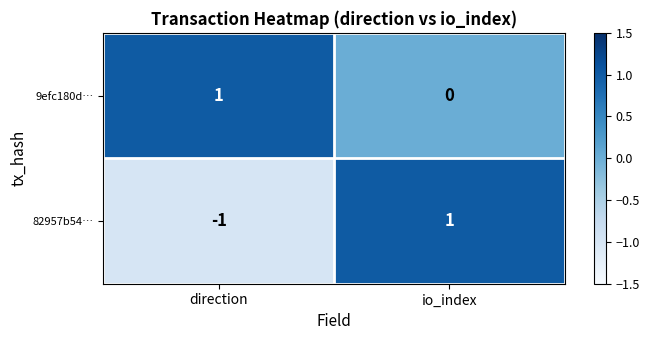

Which series has the widest spread of values?

82957b54…